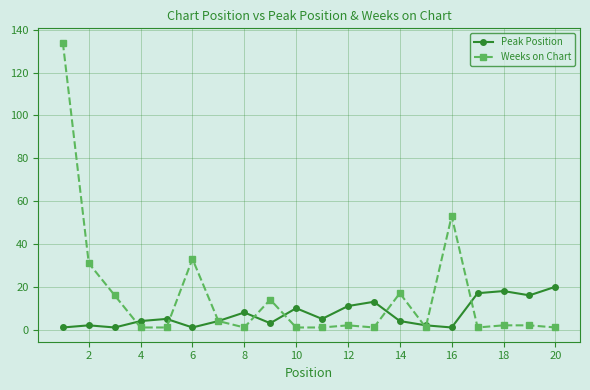

Which series has the widest spread of values?

Weeks on Chart